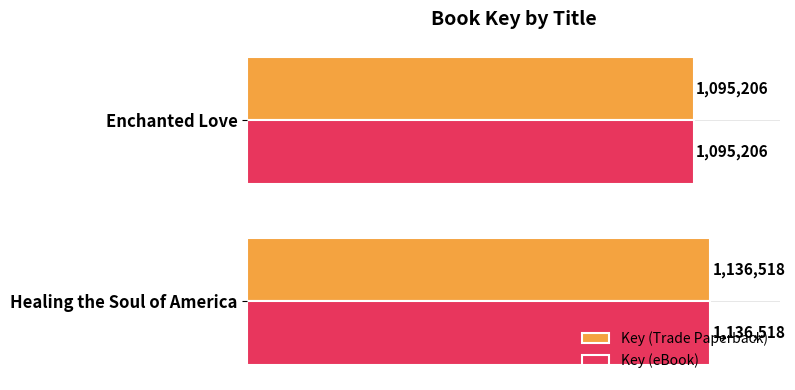

Count the Key (Trade Paperback) values in the range 1095206 to 1136518.

2